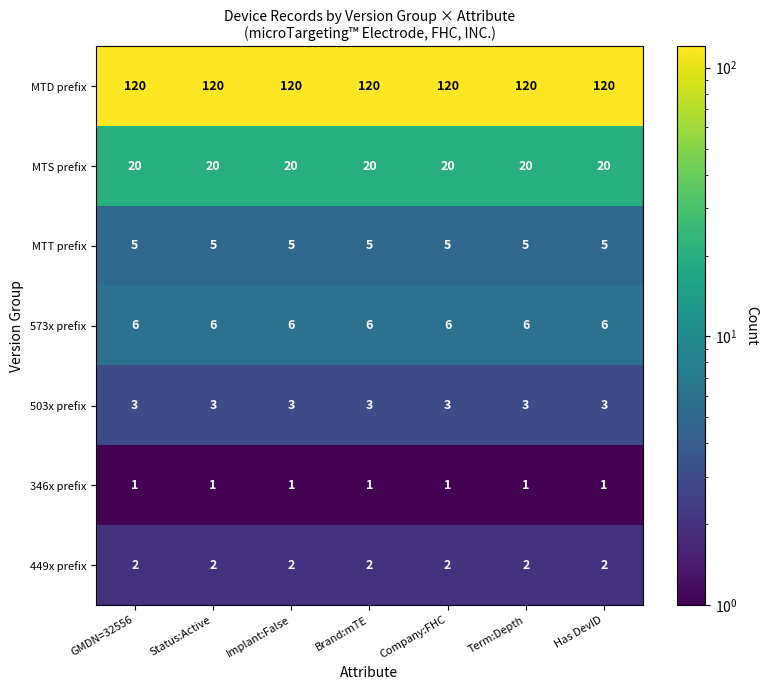

What is the maximum value shown in the chart?

120